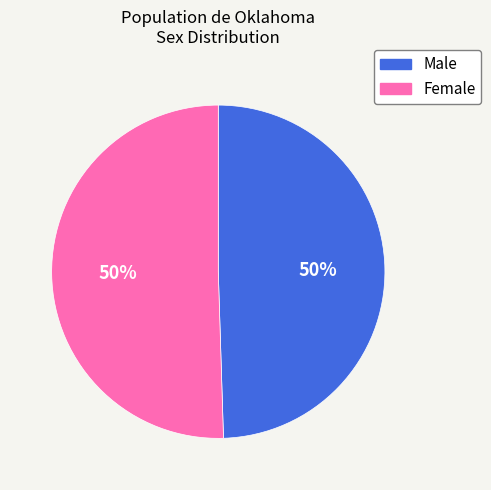

To the nearest percent, what percentage of the pie is Male?

50%